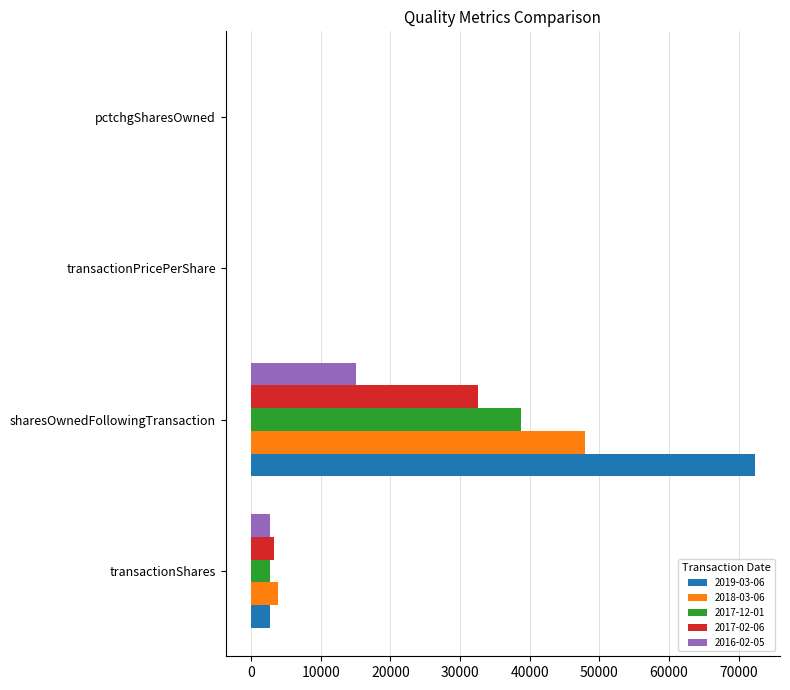

What is the greatest value displayed?

72309.0